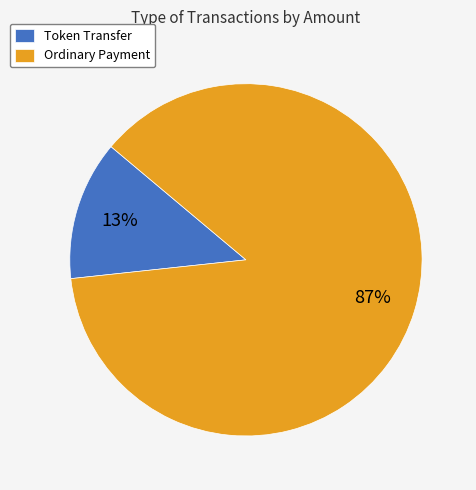

To the nearest percent, what is the combined percentage of Ordinary Payment and Token Transfer?

100%